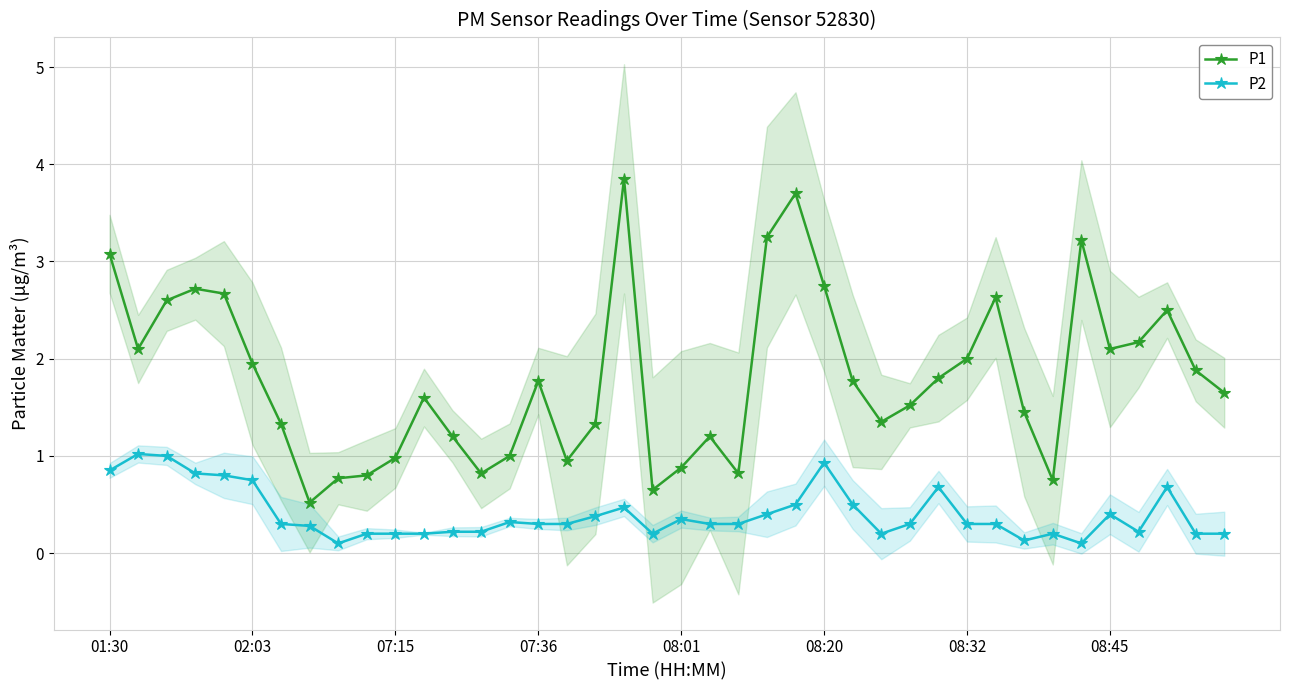

True or false: P2 has a value of 0.5 at 07:36.

False